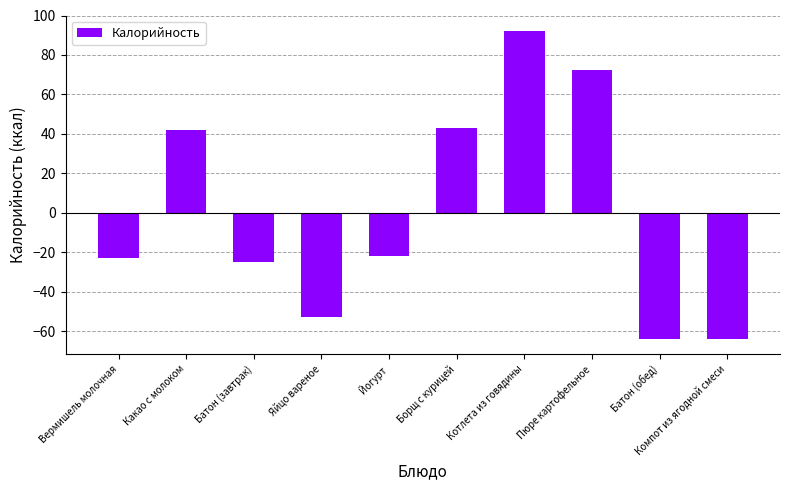

What is the greatest value displayed?

92.2